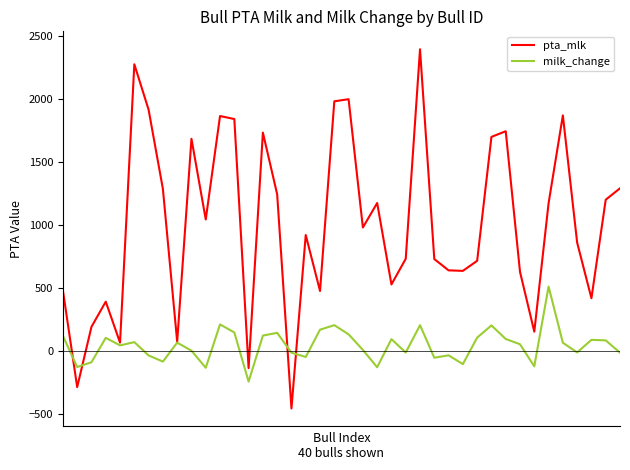

In milk_change, how many points are higher than both neighbors (excluding endpoints)?

12